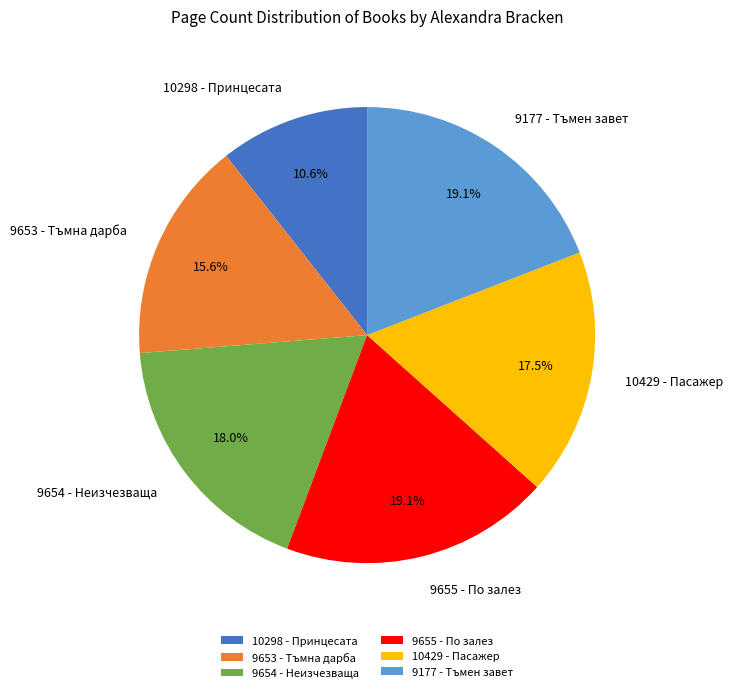

Which category has the smallest portion of the pie?

10298 - Принцесата